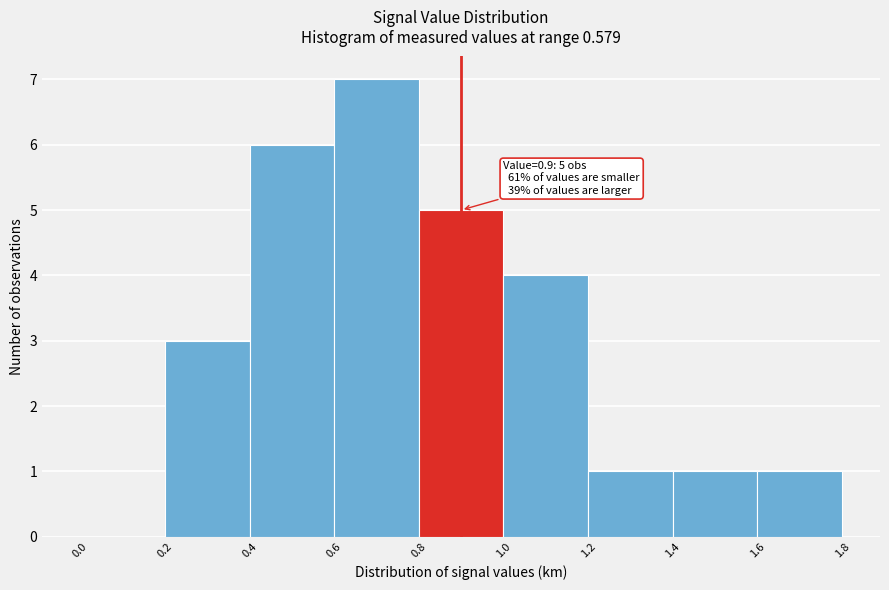

Which range on the x-axis has the tallest bar?

0.6 to 0.8